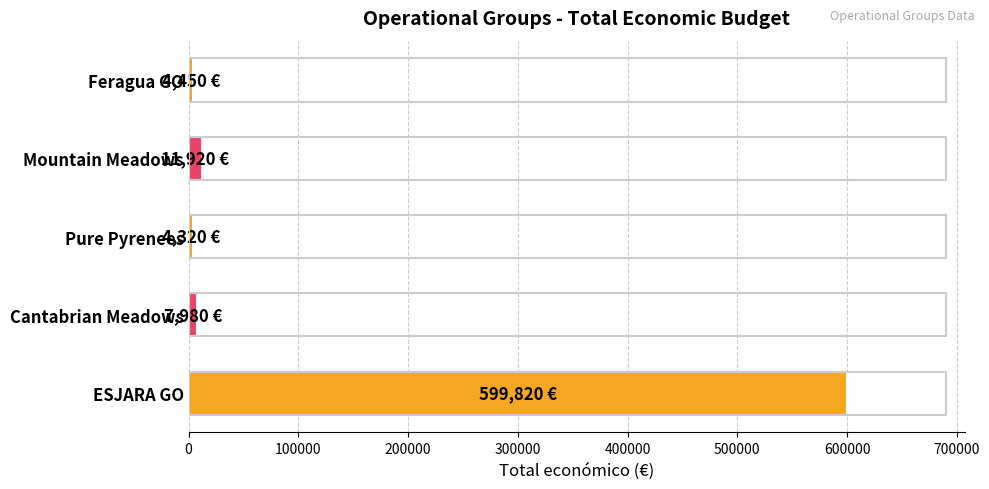

What is the maximum value shown in the chart?

599820